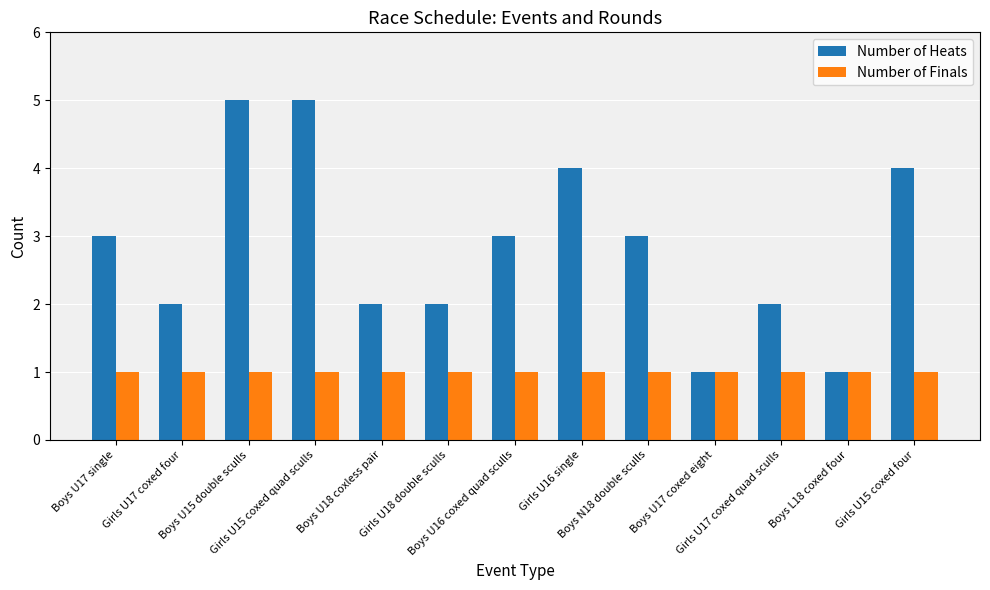

Which series has the largest range (max minus min)?

Number of Heats